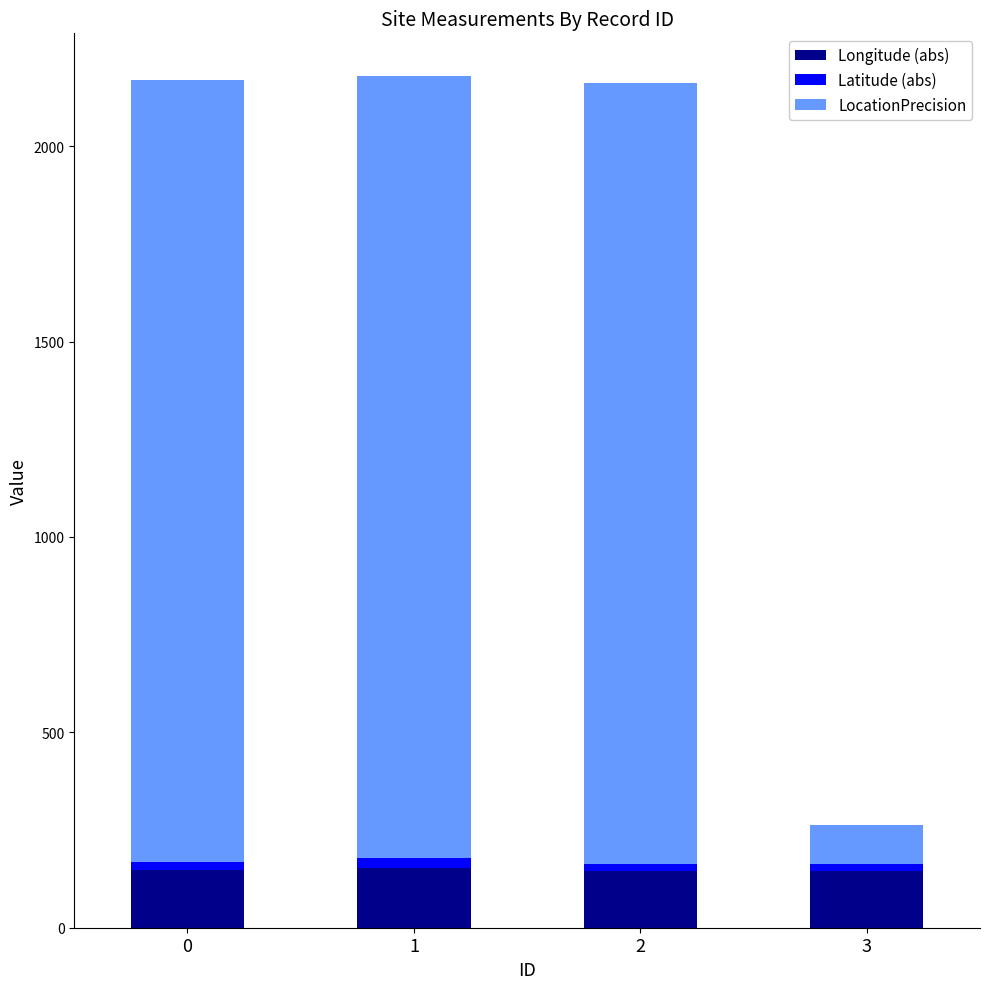

The value of Longitude (abs) at 0 is 72.5. True or false?

False